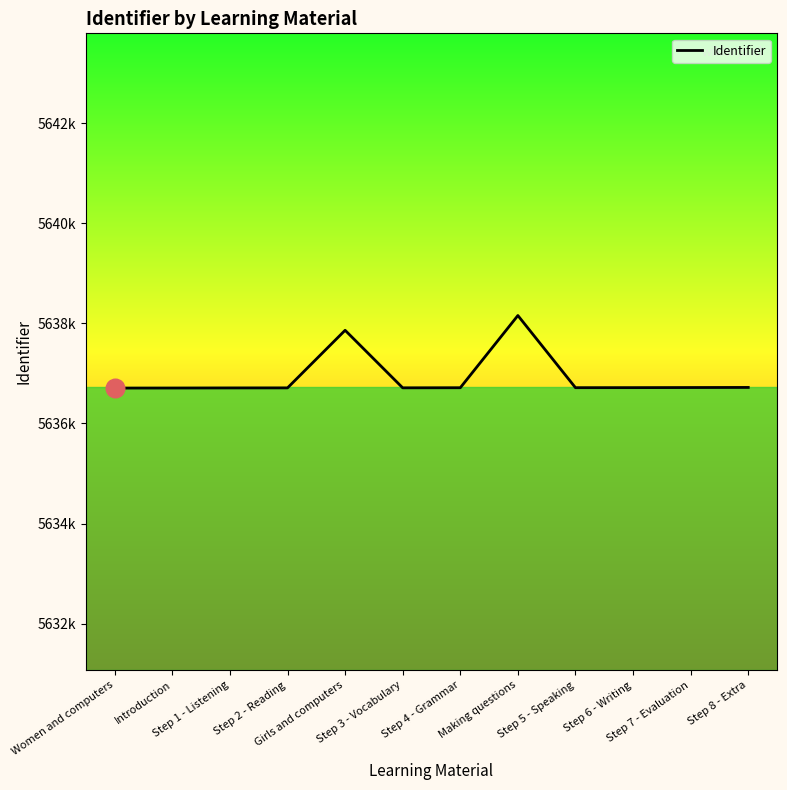

What is the change in value from Step 4 - Grammar to Step 8 - Extra?

+6